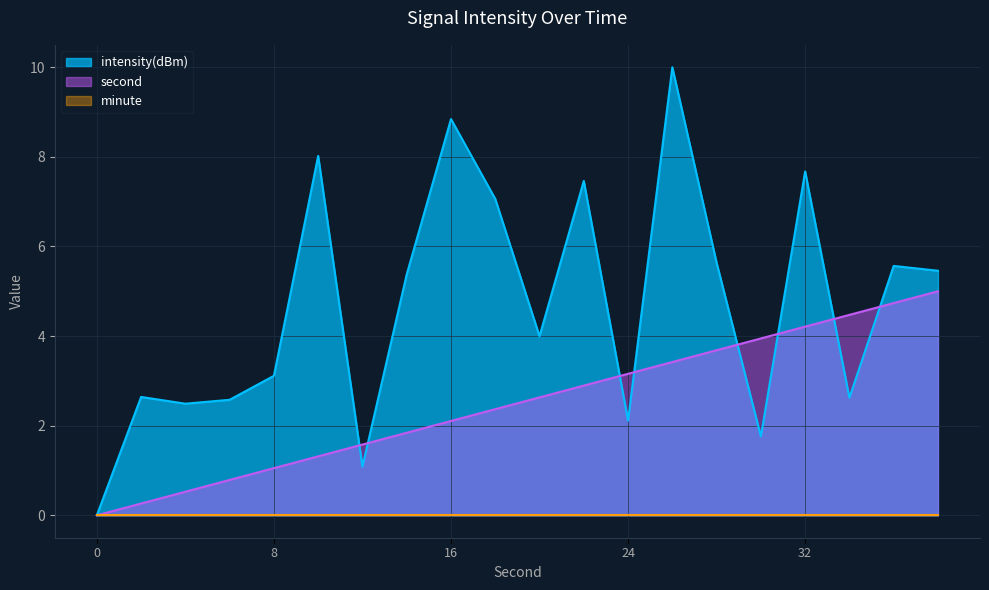

At which label is second closest to 2?

16